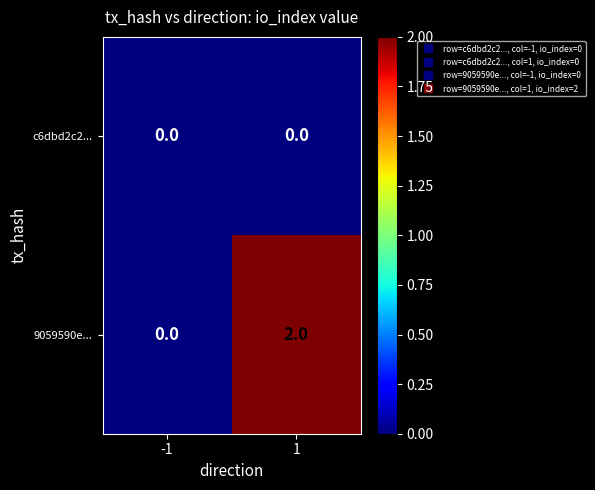

Reading left to right, extract all data points from this chart.

c6dbd2c2...: 0	0
9059590e...: 0	2